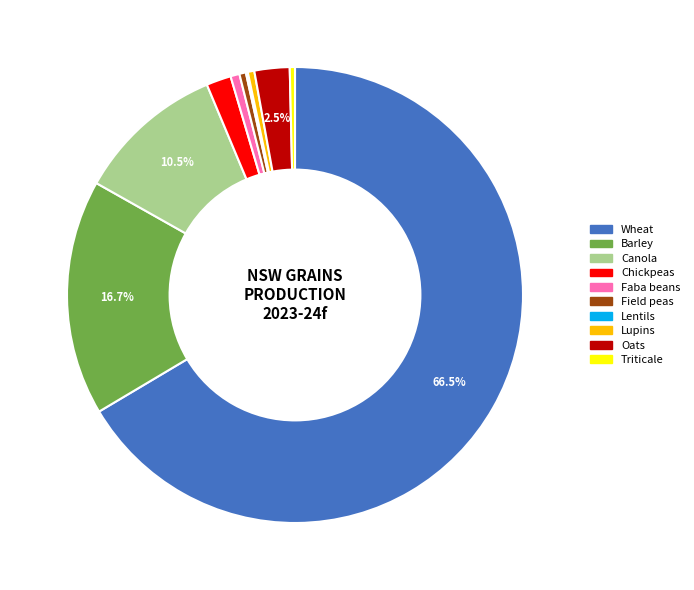

Do Wheat and Triticale together represent more than half of the pie?

Yes